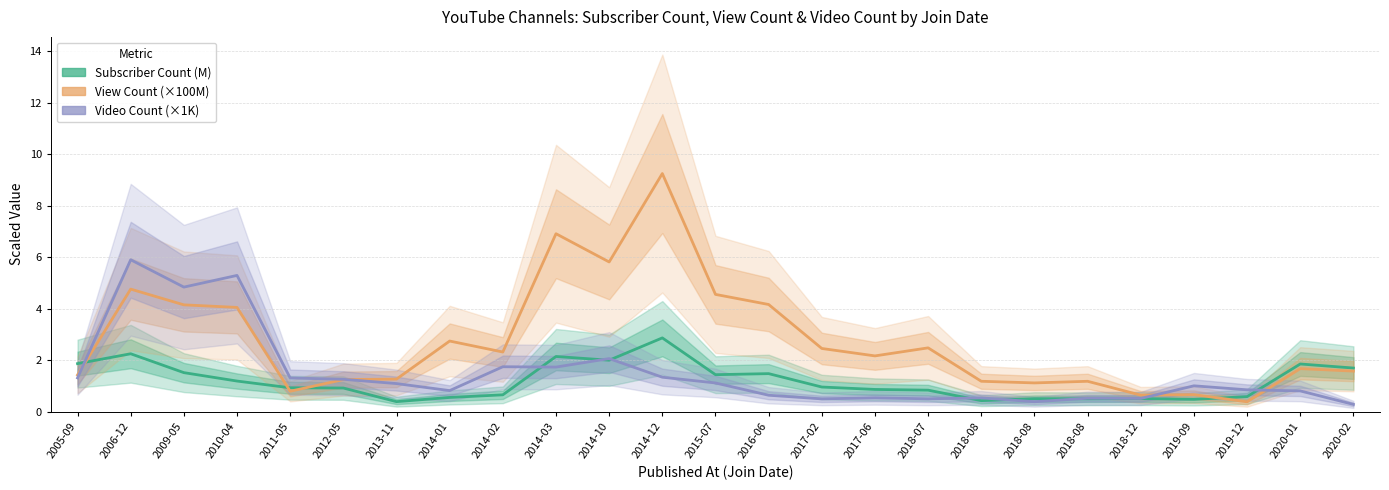

At which category is the sum across all series the highest?

2014-12